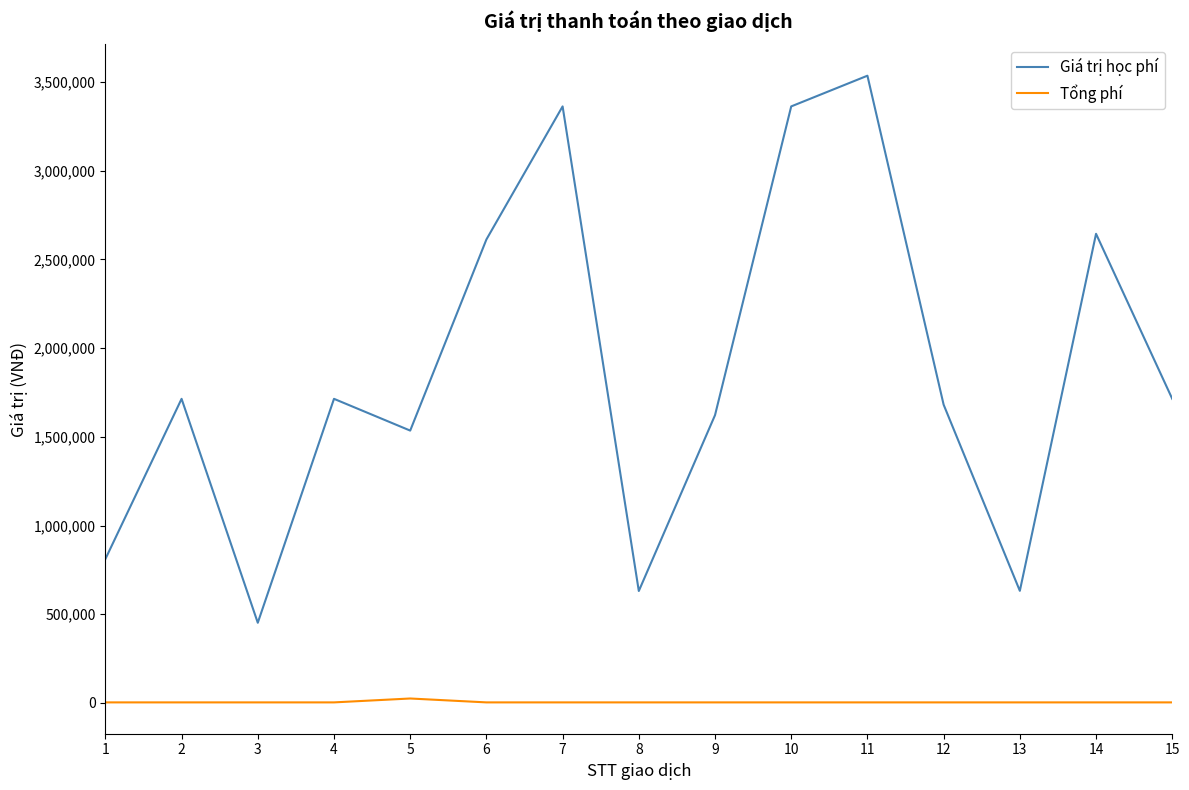

What is the minimum value for Giá trị học phí?

452000